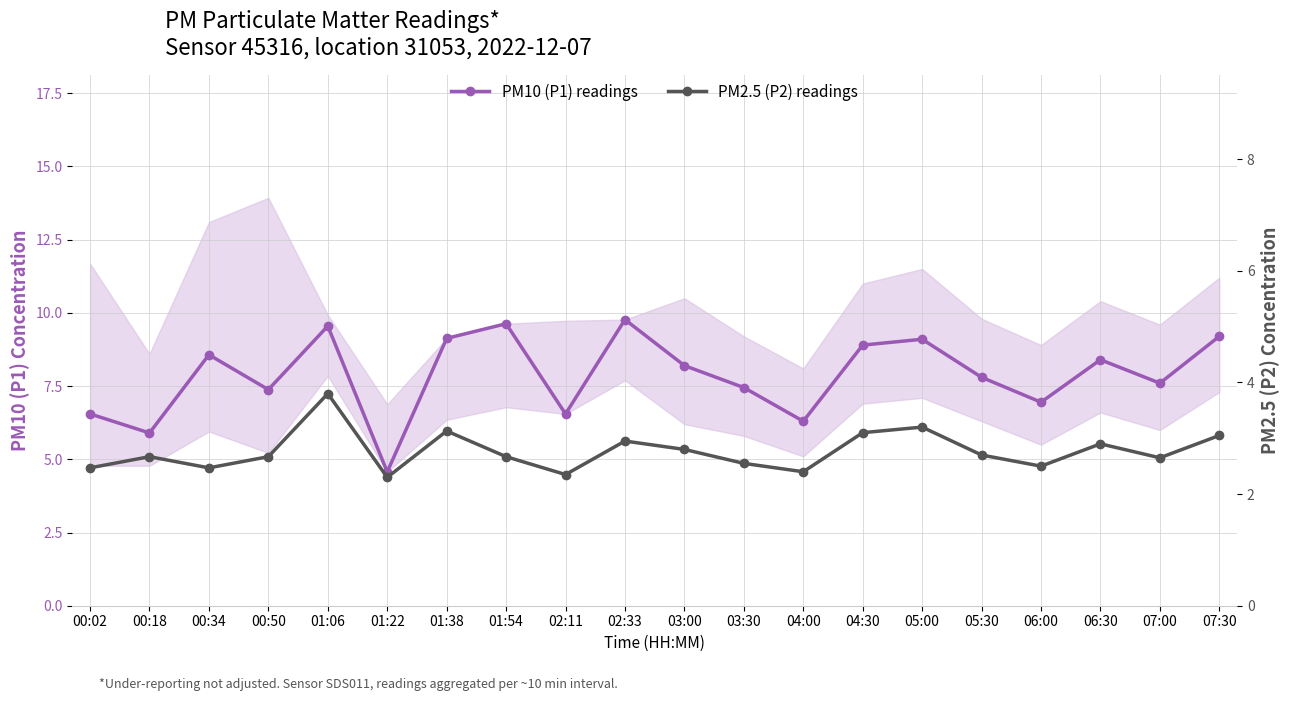

What are all the series names shown in the legend?

PM10 (P1) readings, PM2.5 (P2) readings